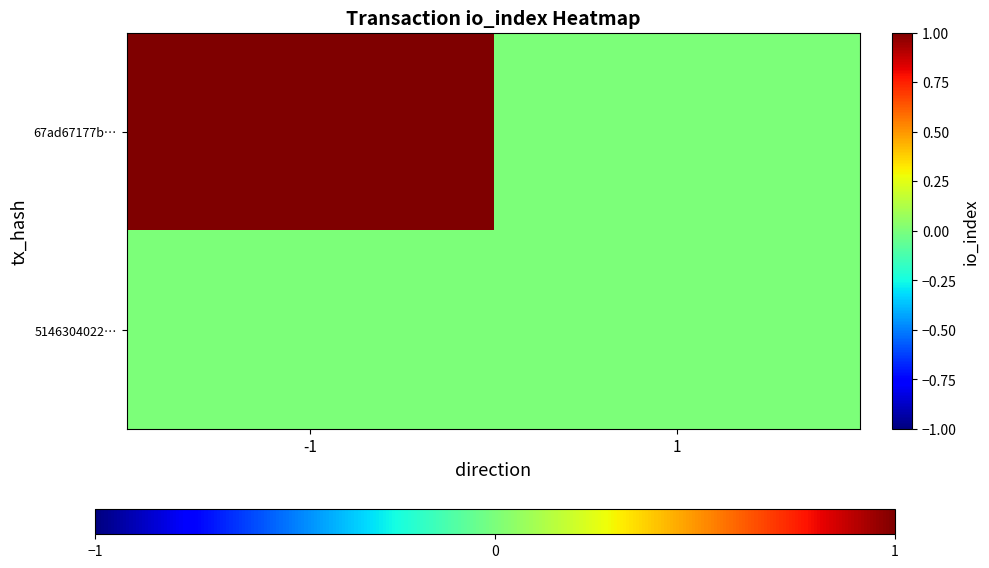

At how many categories does at least one series exceed 0?

1